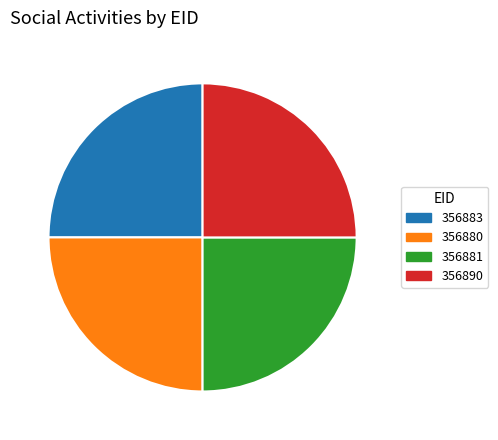

Does 25.0% (956881) account for over 50% of the chart?

No